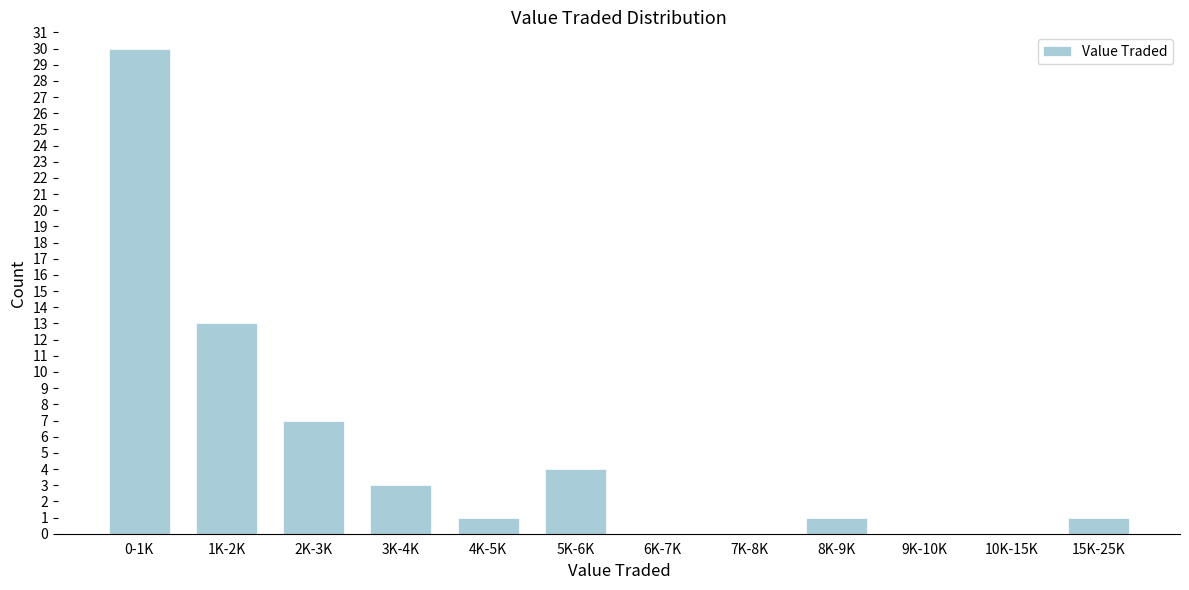

Reading left to right, extract all data points from this chart.

0-1K=30	1K-2K=13	2K-3K=7	3K-4K=3	4K-5K=1	5K-6K=4	6K-7K=0	7K-8K=0	8K-9K=1	9K-10K=0	10K-15K=0	15K-25K=1